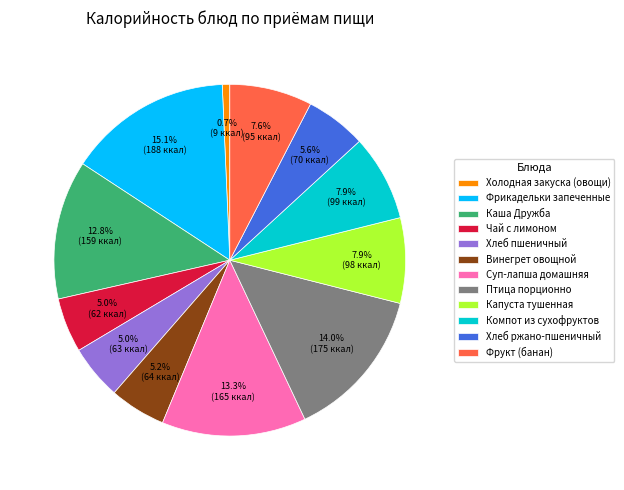

Is Холодная закуска (овощи) the majority of the pie?

No